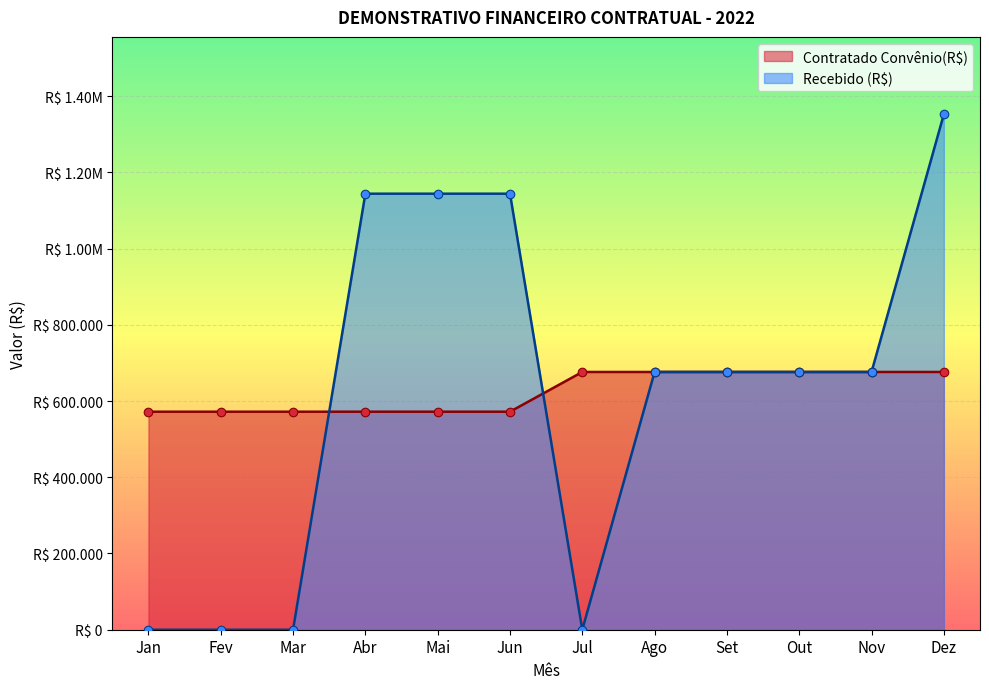

Which series contains the highest Y value?

Recebido (R$)